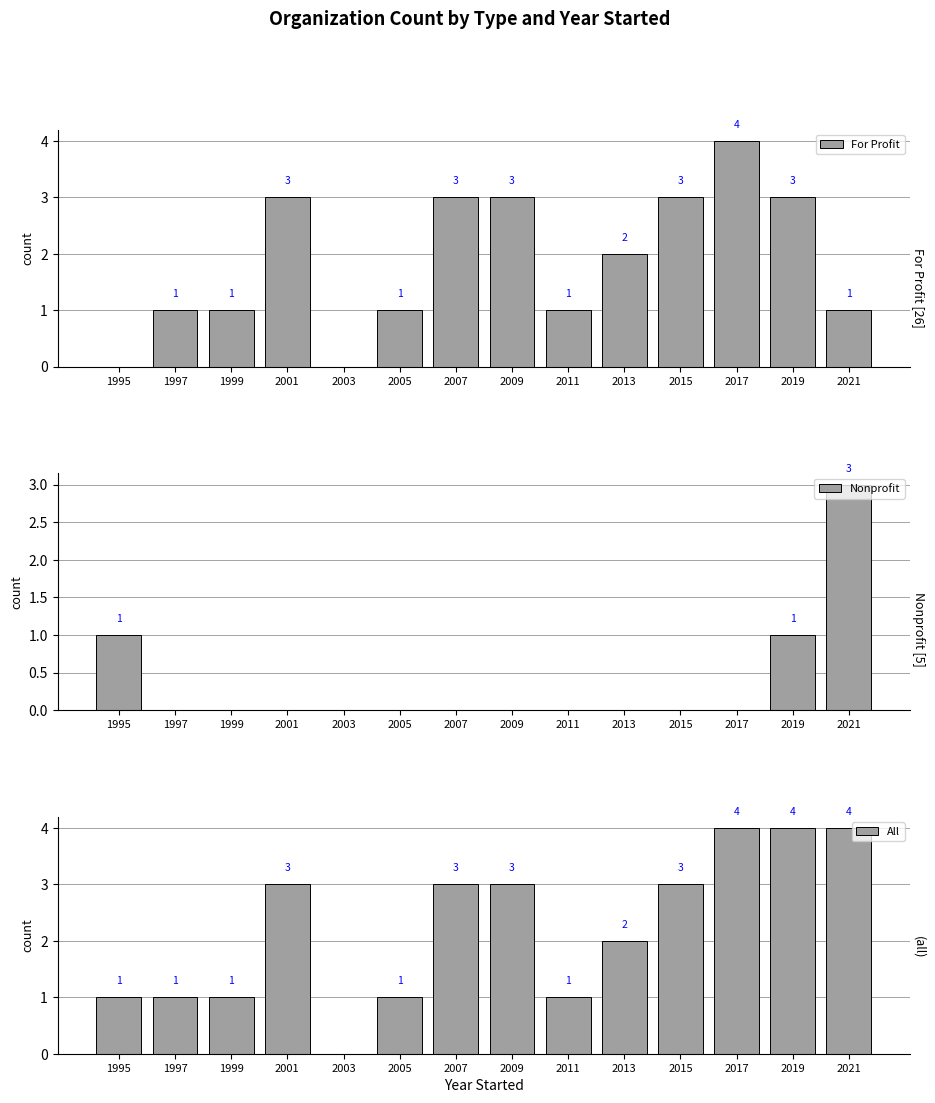

Which series has the widest spread of values?

For Profit